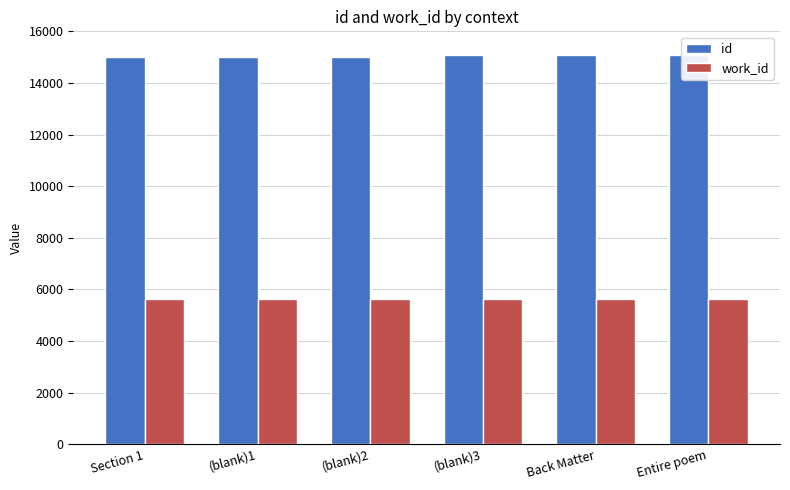

Reading left to right, extract all data points from this chart.

id: 15001	15014	15015	15072	15073	15074
work_id: 5613	5614	5614	5614	5638	5639